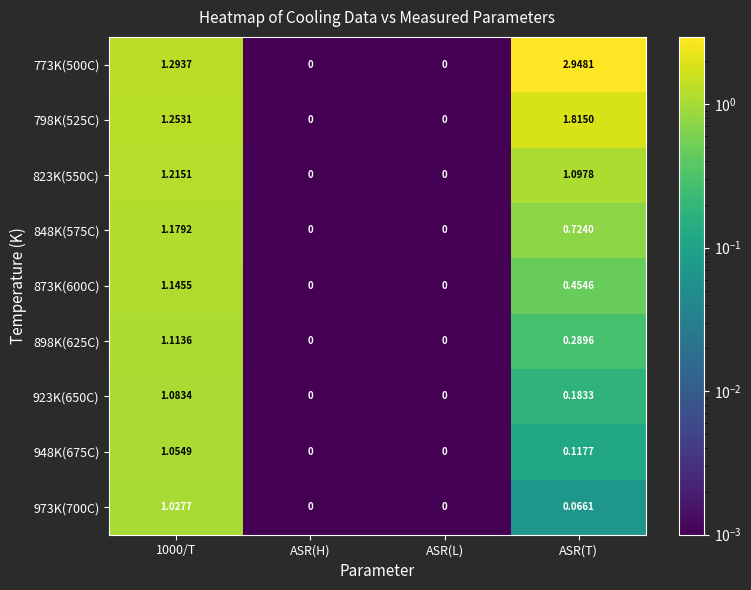

Reading left to right, what are all the values shown in this chart?

773K(500C): 1000/T=1.3	ASR(H)=0.0	ASR(L)=0.0	ASR(T)=2.9
798K(525C): 1000/T=1.3	ASR(H)=0.0	ASR(L)=0.0	ASR(T)=1.8
823K(550C): 1000/T=1.2	ASR(H)=0.0	ASR(L)=0.0	ASR(T)=1.1
848K(575C): 1000/T=1.2	ASR(H)=0.0	ASR(L)=0.0	ASR(T)=0.7
873K(600C): 1000/T=1.1	ASR(H)=0.0	ASR(L)=0.0	ASR(T)=0.5
898K(625C): 1000/T=1.1	ASR(H)=0.0	ASR(L)=0.0	ASR(T)=0.3
923K(650C): 1000/T=1.1	ASR(H)=0.0	ASR(L)=0.0	ASR(T)=0.2
948K(675C): 1000/T=1.1	ASR(H)=0.0	ASR(L)=0.0	ASR(T)=0.1
973K(700C): 1000/T=1.0	ASR(H)=0.0	ASR(L)=0.0	ASR(T)=0.1